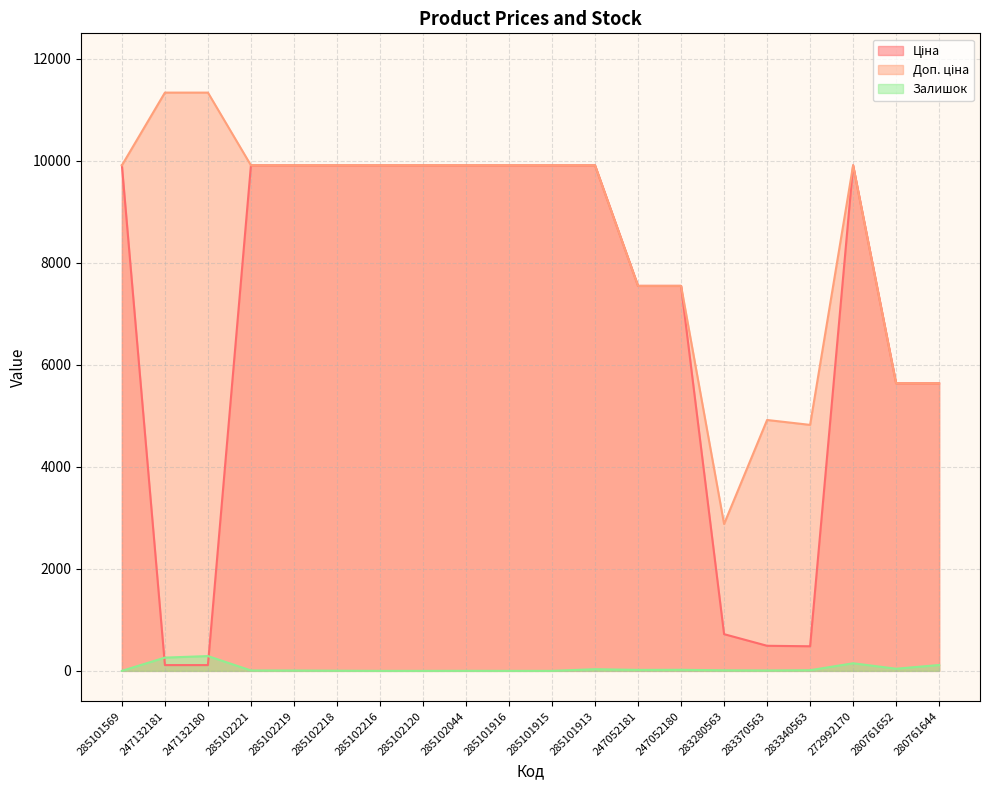

How many lines are shown in the chart?

3